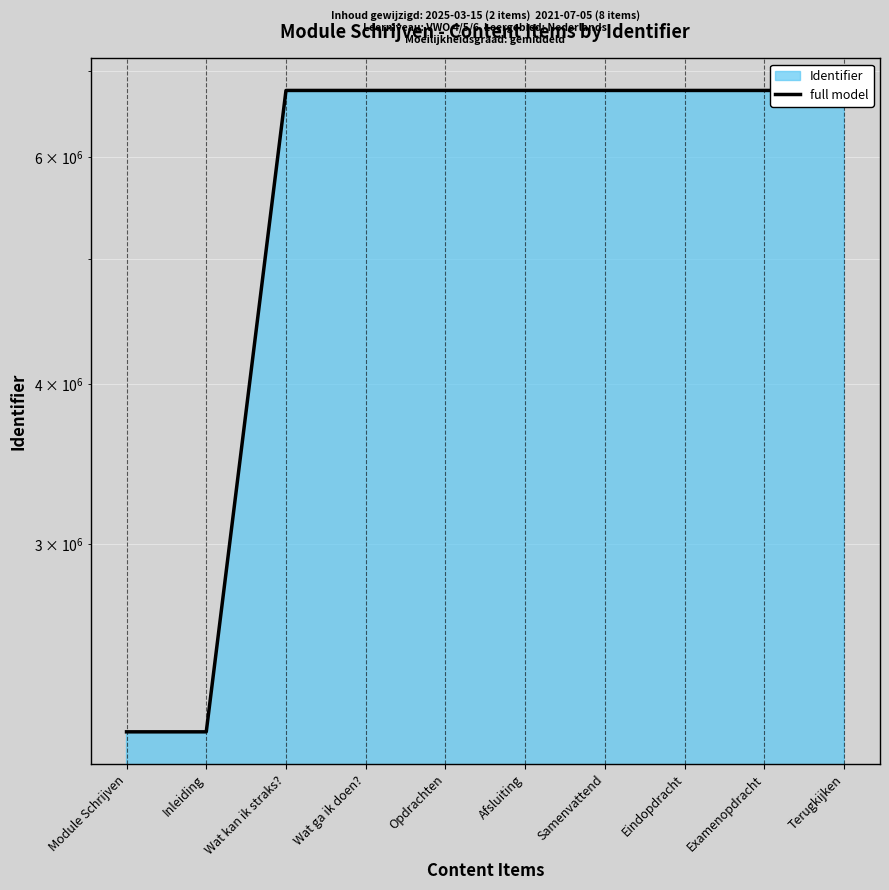

Approximately how many times larger is the value at Opdrachten compared to Wat ga ik doen??

1.0